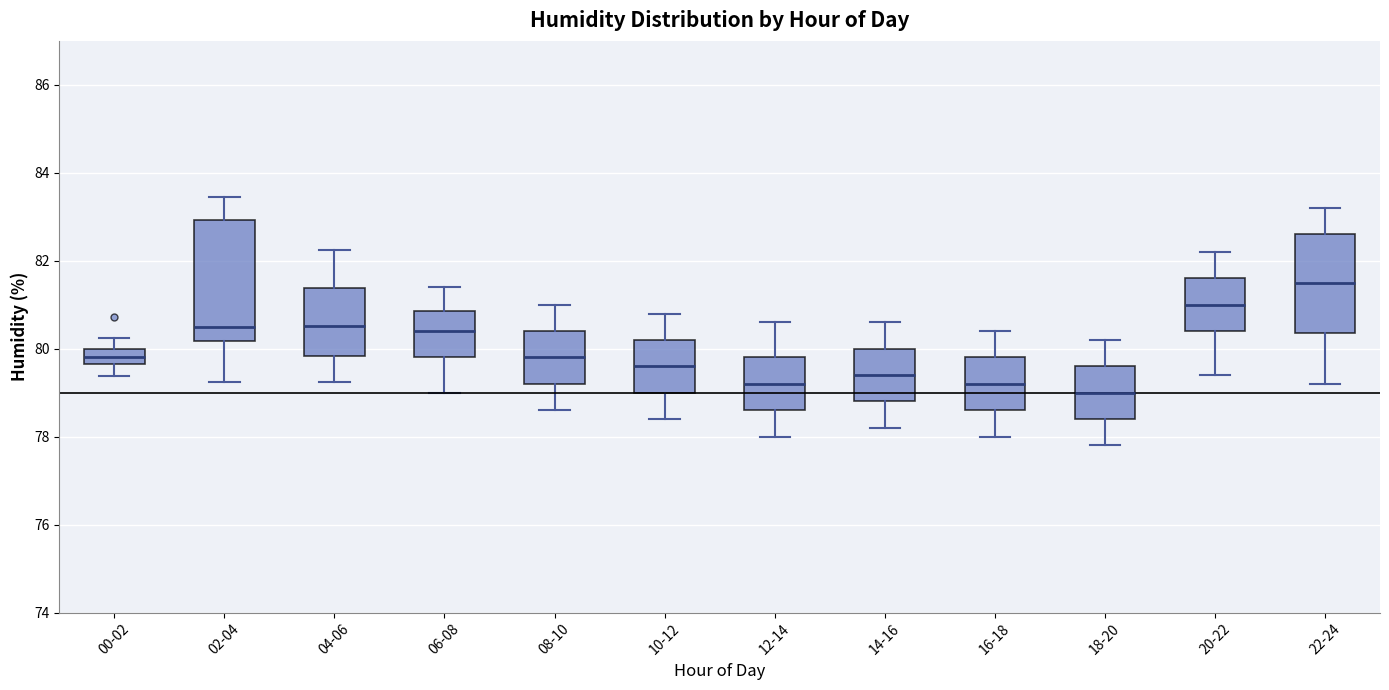

Reading left to right, transcribe this box plot: for each box, give where its median line is, the range the box spans, and where its two whiskers end, as read against the y-axis. The values are not printed on the chart, so give them approximately, as read against the axis.

00-02: median 79.8, box 79.6 to 80.0, whiskers 79.4 to 80.2
02-04: median 80.6, box 80.2 to 83.0, whiskers 79.2 to 83.4
04-06: median 80.6, box 79.8 to 81.4, whiskers 79.2 to 82.2
06-08: median 80.4, box 79.8 to 80.8, whiskers 79.0 to 81.4
08-10: median 79.8, box 79.2 to 80.4, whiskers 78.6 to 81.0
10-12: median 79.6, box 79.0 to 80.2, whiskers 78.4 to 80.8
12-14: median 79.2, box 78.6 to 79.8, whiskers 78.0 to 80.6
14-16: median 79.4, box 78.8 to 80.0, whiskers 78.2 to 80.6
16-18: median 79.2, box 78.6 to 79.8, whiskers 78.0 to 80.4
18-20: median 79.0, box 78.4 to 79.6, whiskers 77.8 to 80.2
20-22: median 81.0, box 80.4 to 81.6, whiskers 79.4 to 82.2
22-24: median 81.6, box 80.4 to 82.6, whiskers 79.2 to 83.2